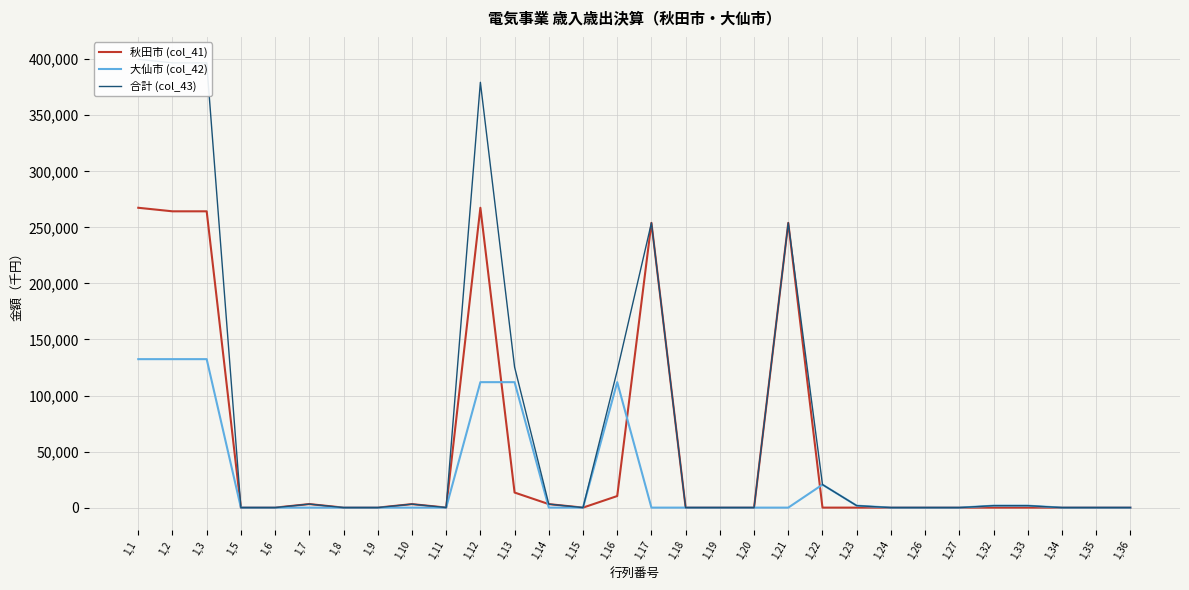

List the series in order of their peak value, highest first.

合計 (col_43), 秋田市 (col_41), 大仙市 (col_42)